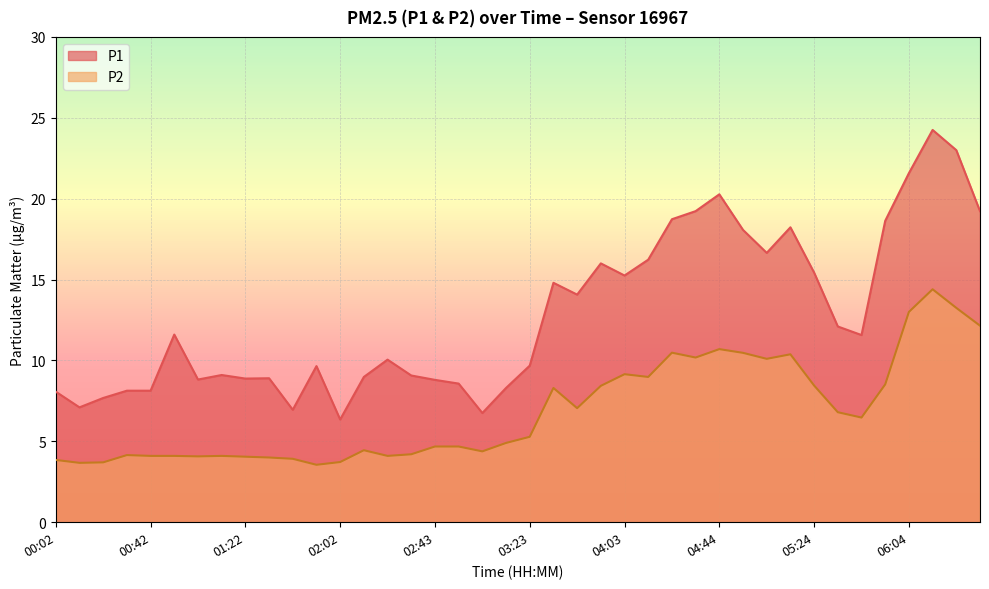

What is the value of the P2 point at the 1st from the left?

3.9